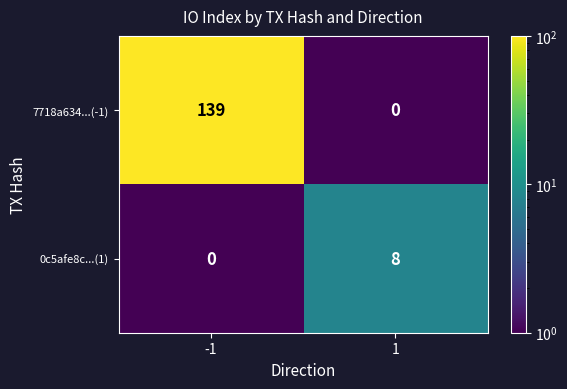

What is the greatest value displayed?

139